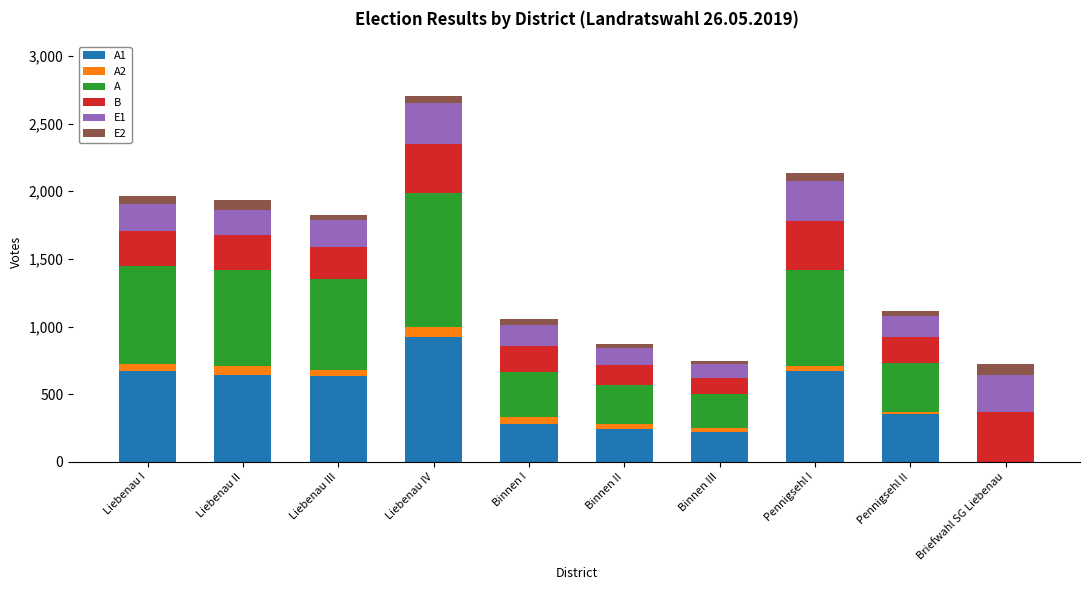

At which category is the sum across all series the highest?

Liebenau IV